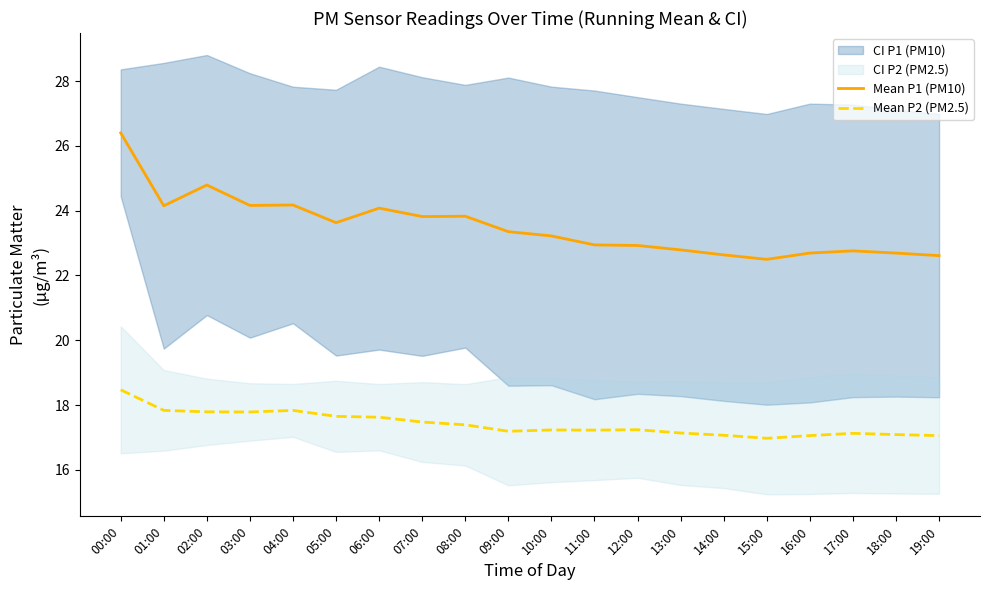

At which label does Mean P1 (PM10) reach its peak?

00:00